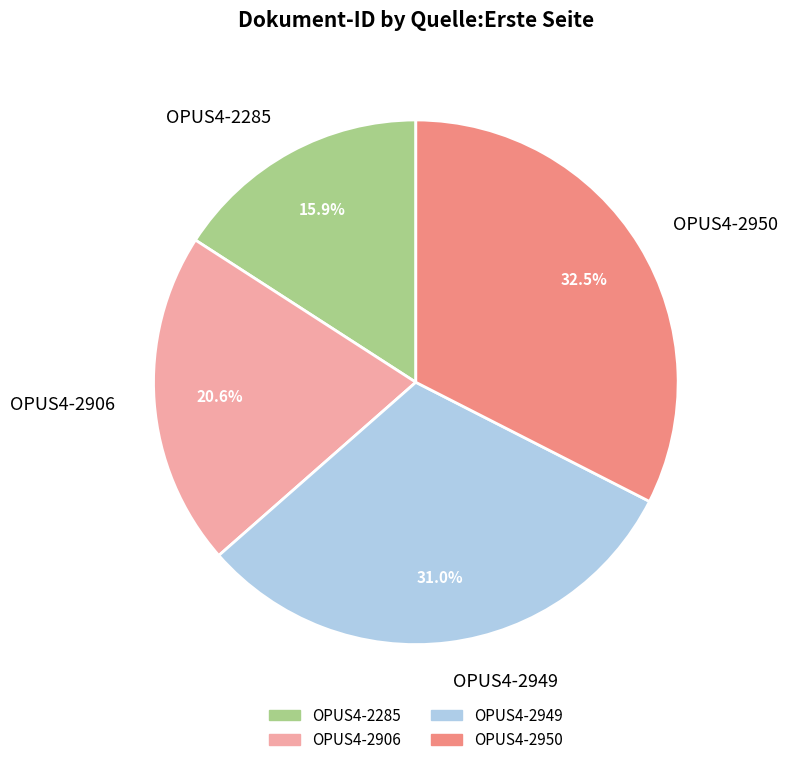

Does OPUS4-2949 account for over 50% of the chart?

No